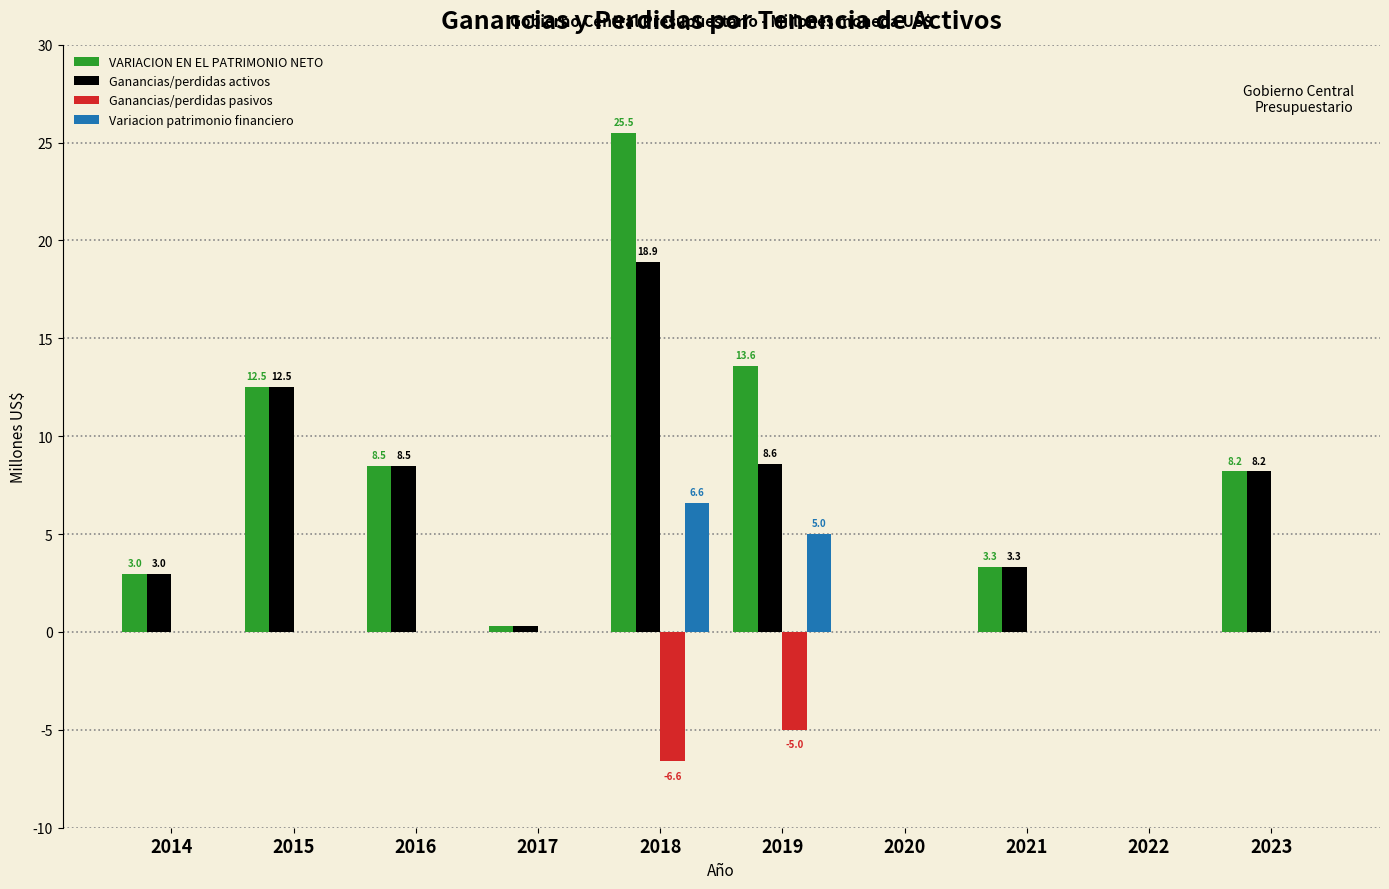

Which series changed the most between 2018 and 2020?

VARIACION EN EL PATRIMONIO NETO